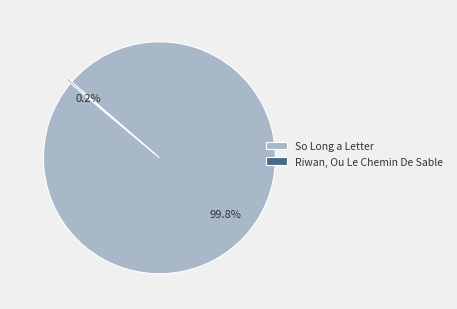

Which slice is the largest?

So Long a Letter